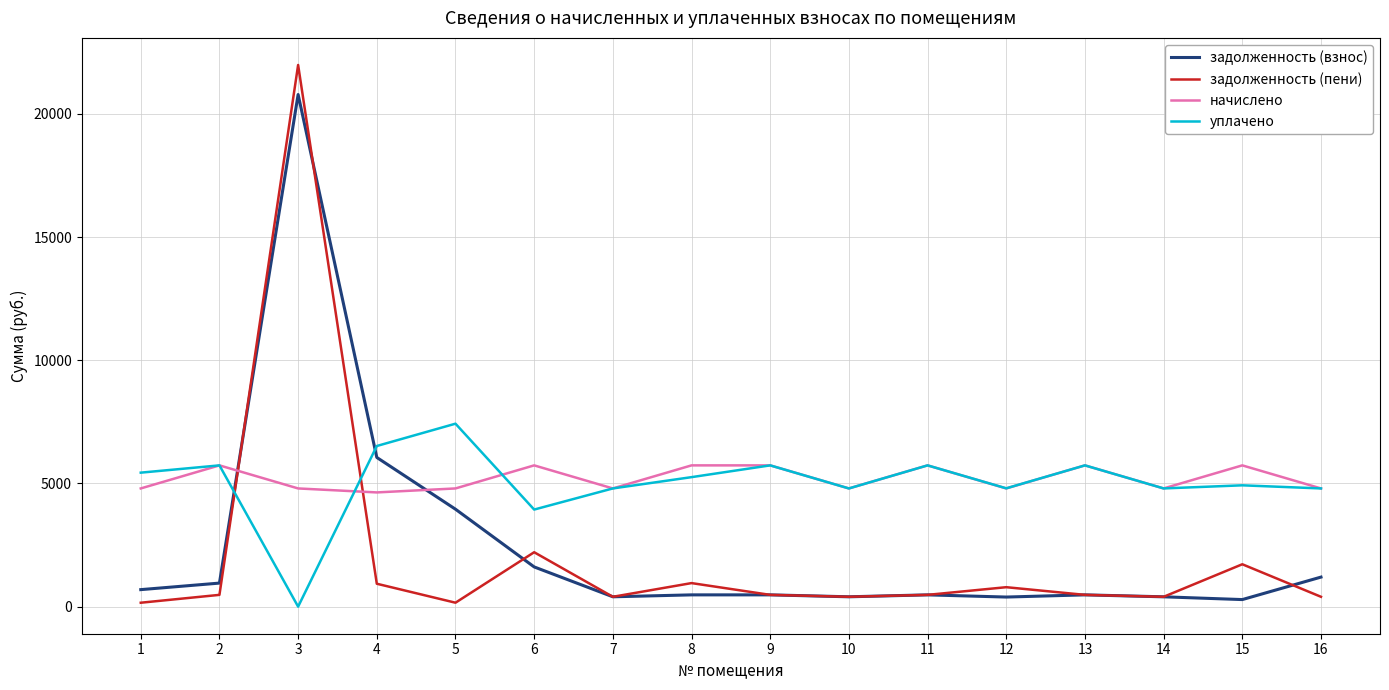

Which series has the widest spread of values?

задолженность (пени)